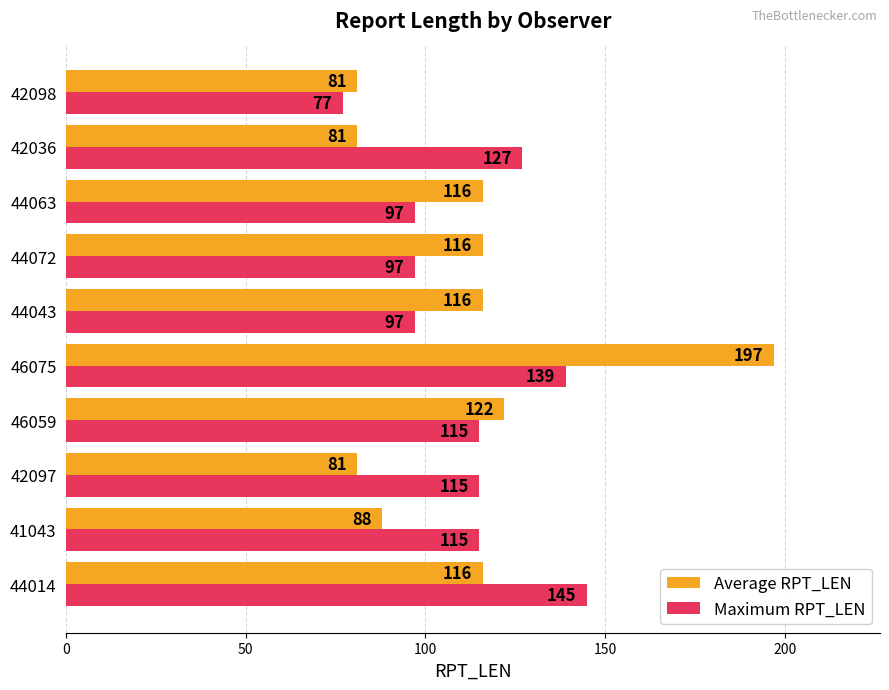

What are all the series names shown in the legend?

Average RPT_LEN, Maximum RPT_LEN